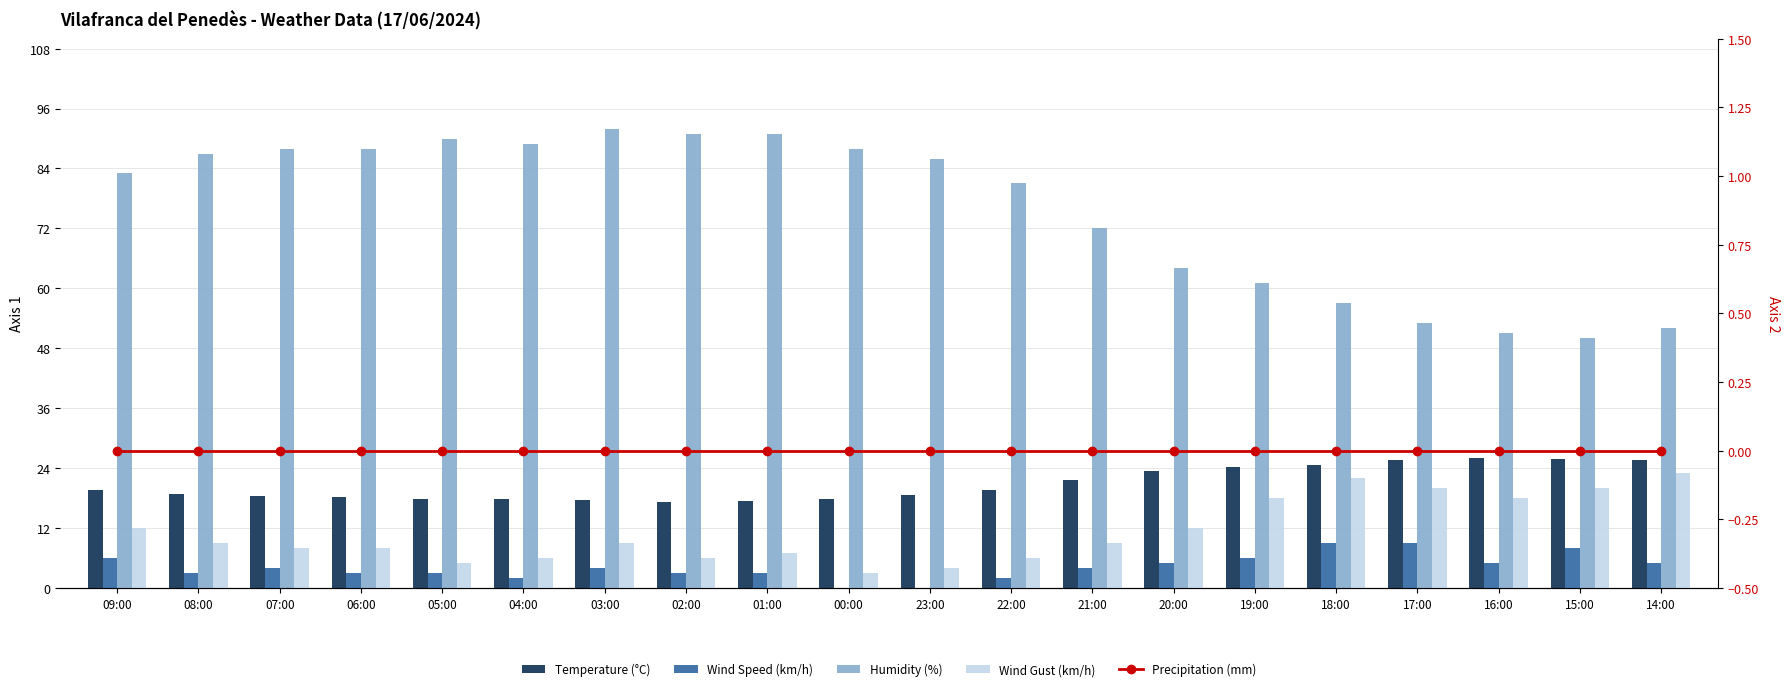

At which label does Humidity (%) first exceed 86?

08:00